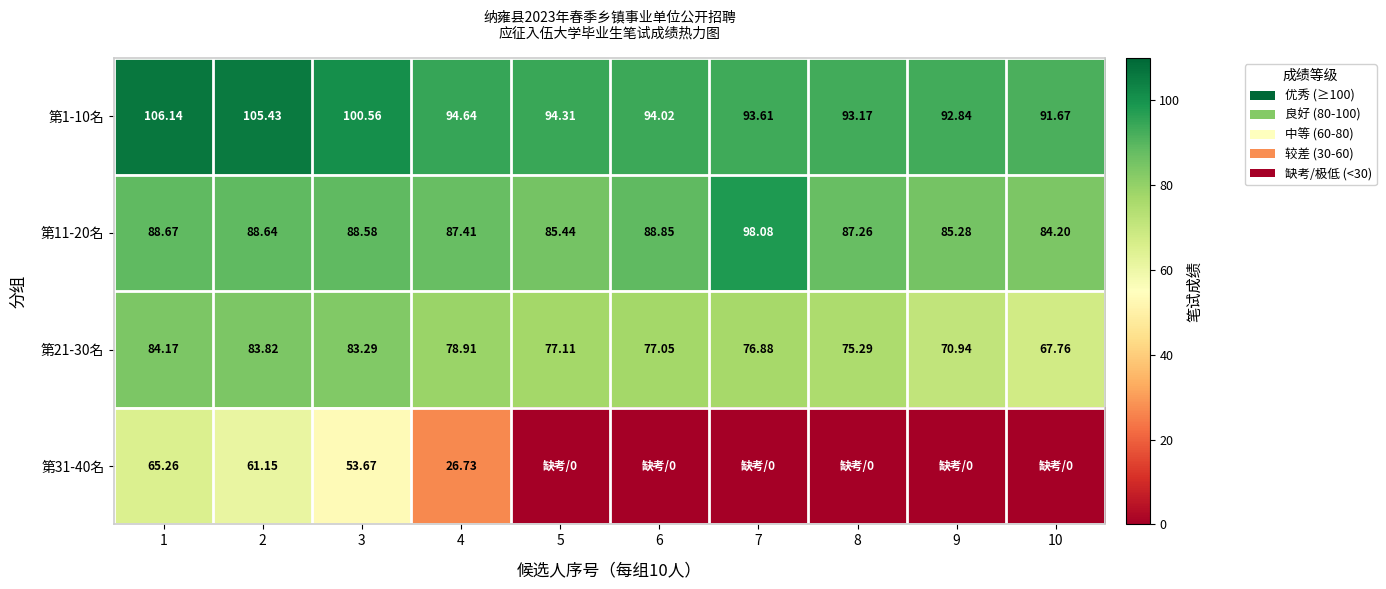

Is the value of 第21-30名 at 7 greater than the value of 第11-20名 at 3?

No